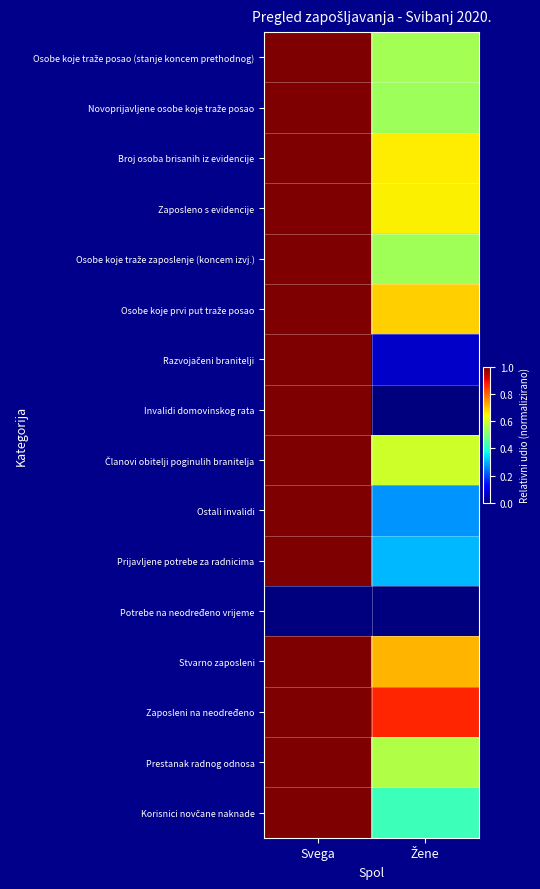

Which series has the largest range (max minus min)?

Invalidi domovinskog rata